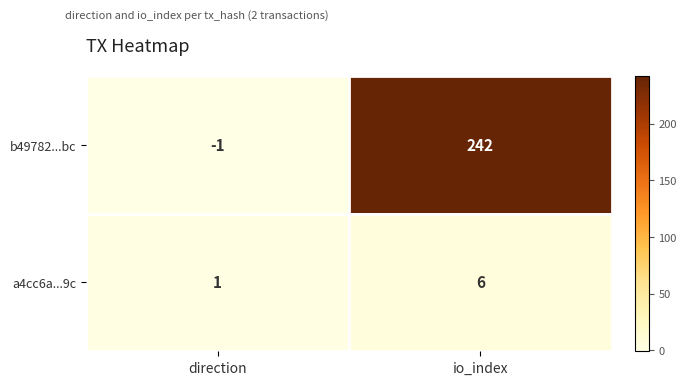

Is it true that a4cc6a...9c equals 1 at direction?

True